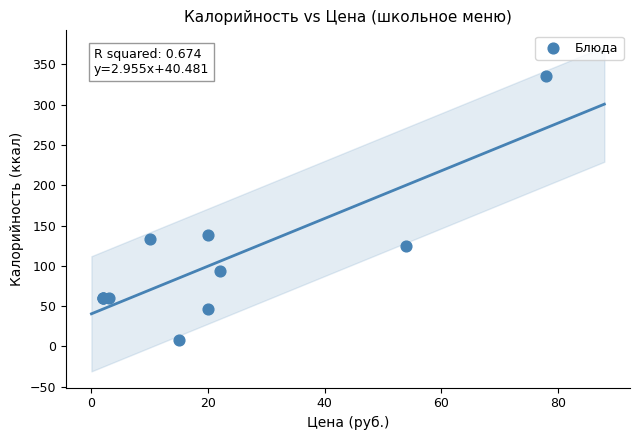

What Y value in the scatter plot is closest to 172?

138